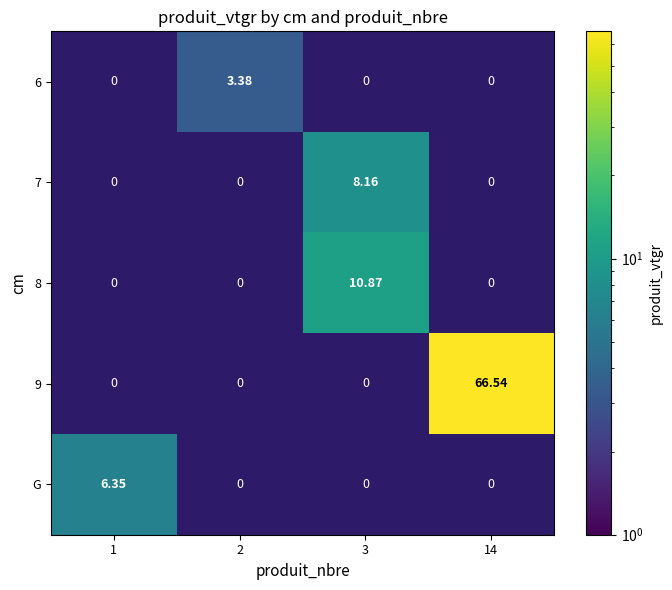

At how many categories does at least one series exceed 2?

4